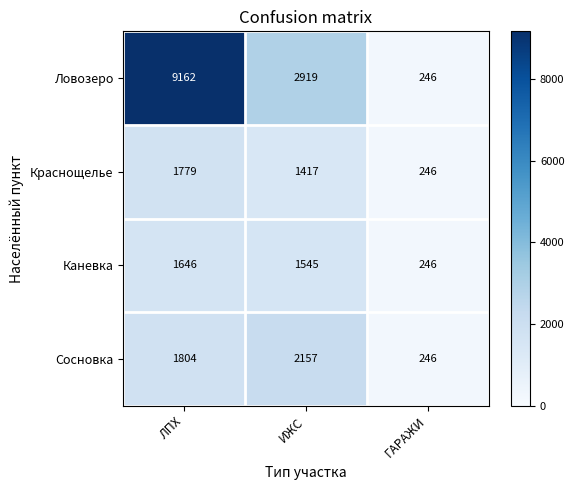

Is it true that Ловозеро equals 15141 at ЛПХ?

False